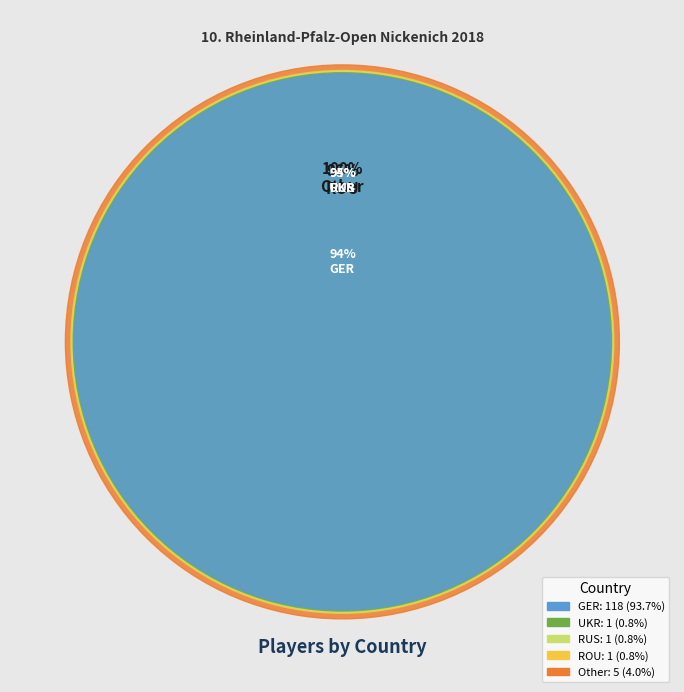

Is there a majority slice in this chart?

Yes